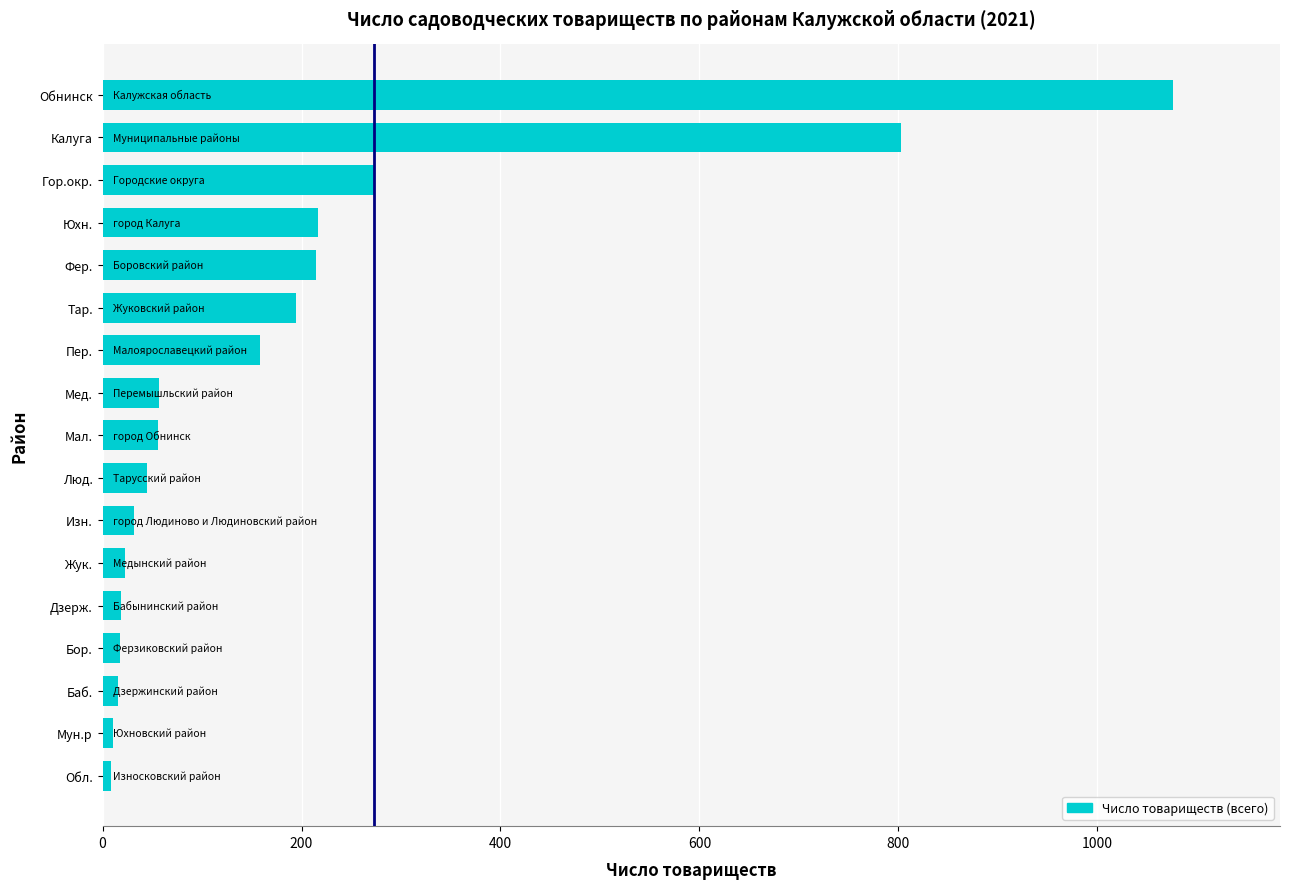

What is the difference between the maximum and minimum values?

1068